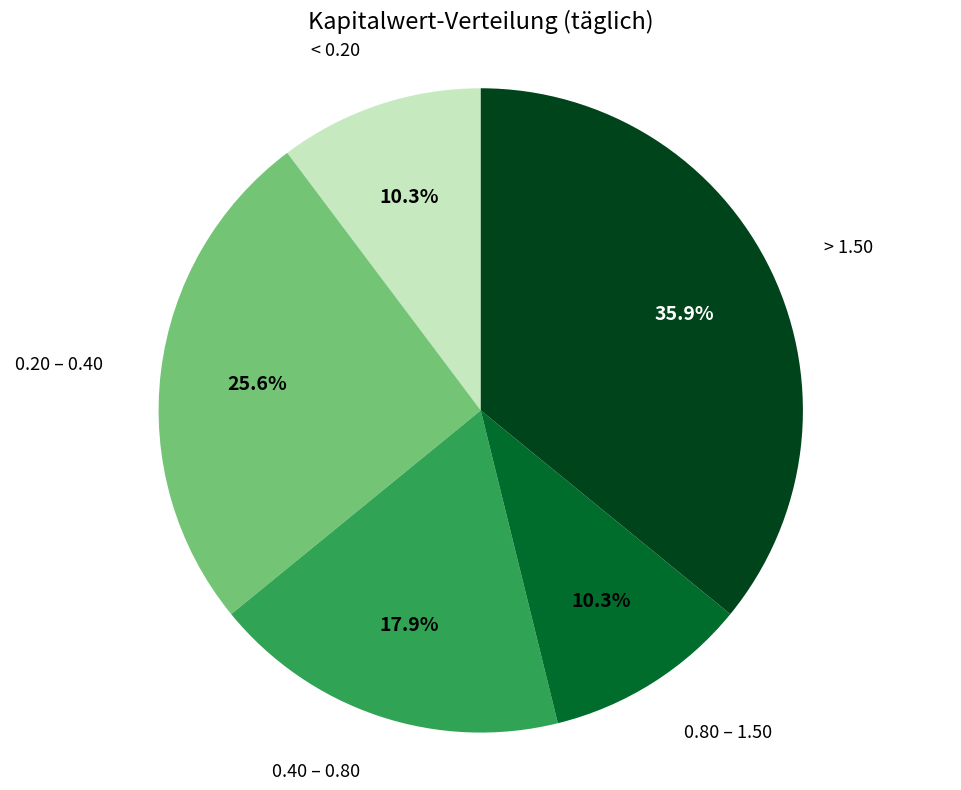

What is the total percentage of 0.40 – 0.80 and 0.80 – 1.50?

28.2%